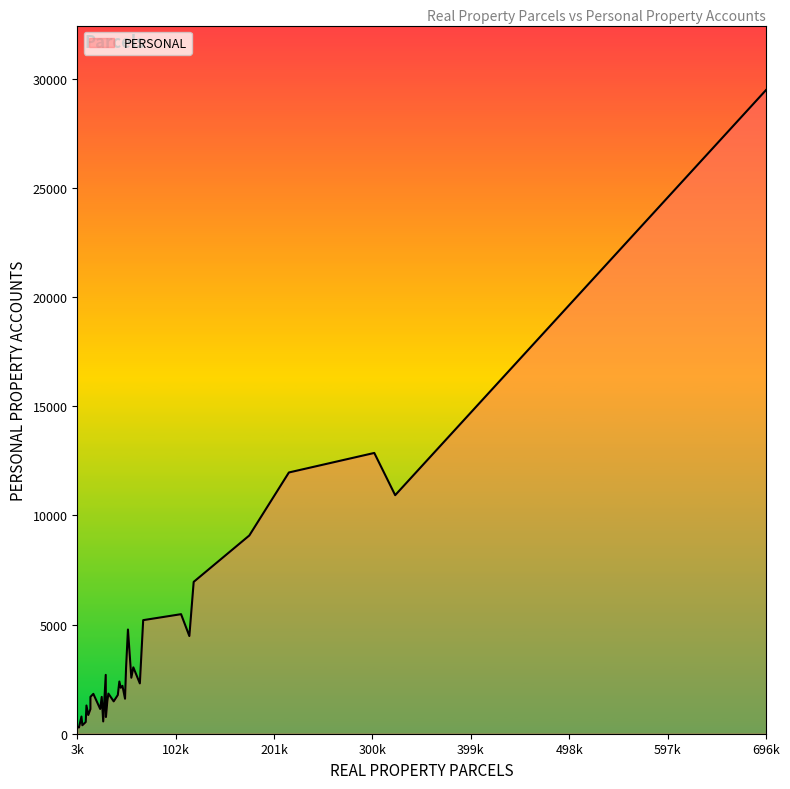

What is the greatest value displayed?

29500